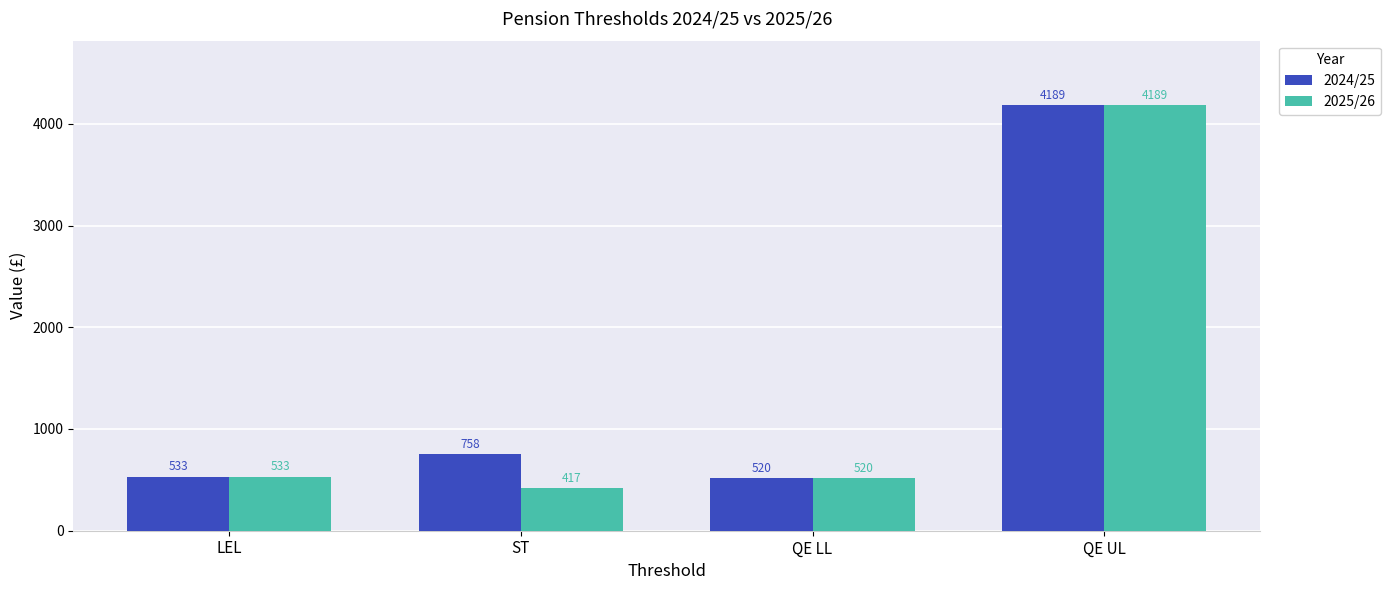

Which category has the lowest value across all series?

ST